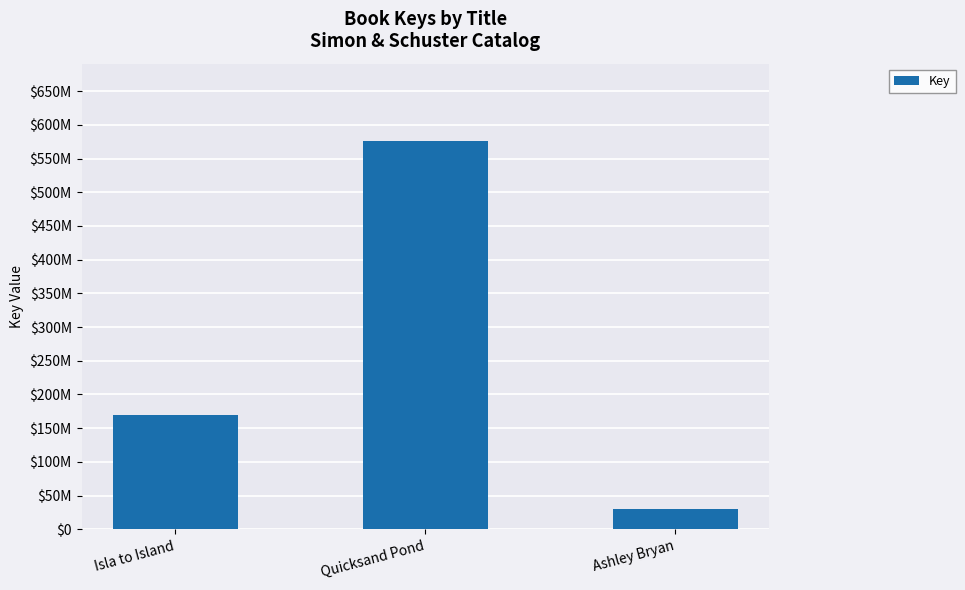

How many data points are less than 168875642?

1